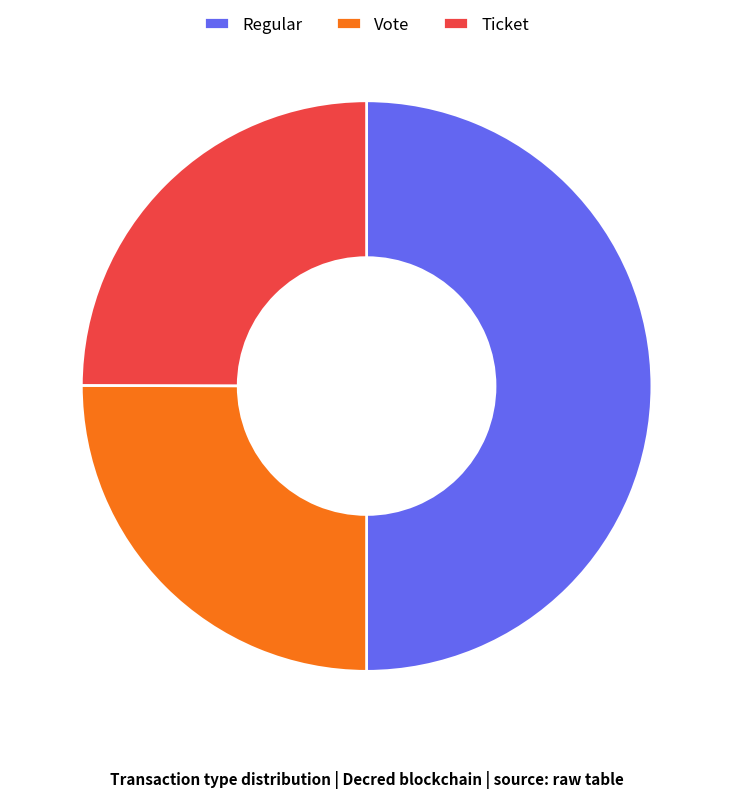

The Ticket slice represents 25% of the pie. True or false?

True